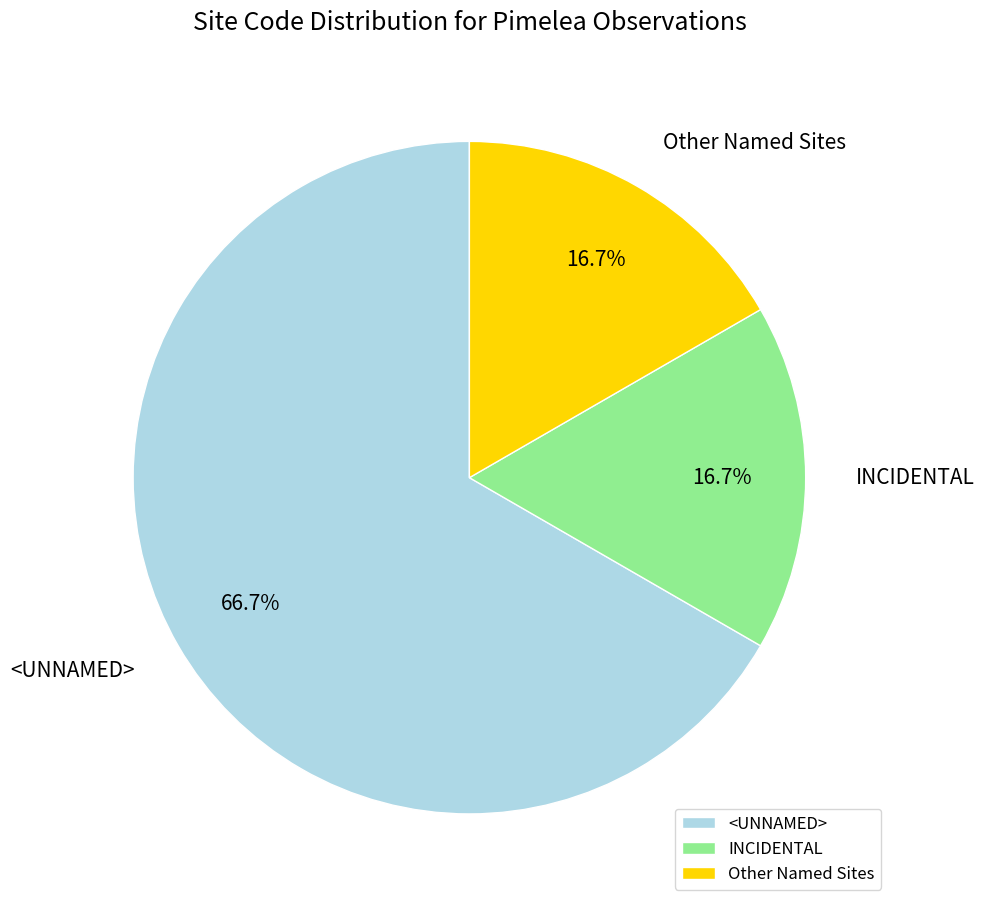

What is the total percentage of INCIDENTAL and <UNNAMED>?

83.3%